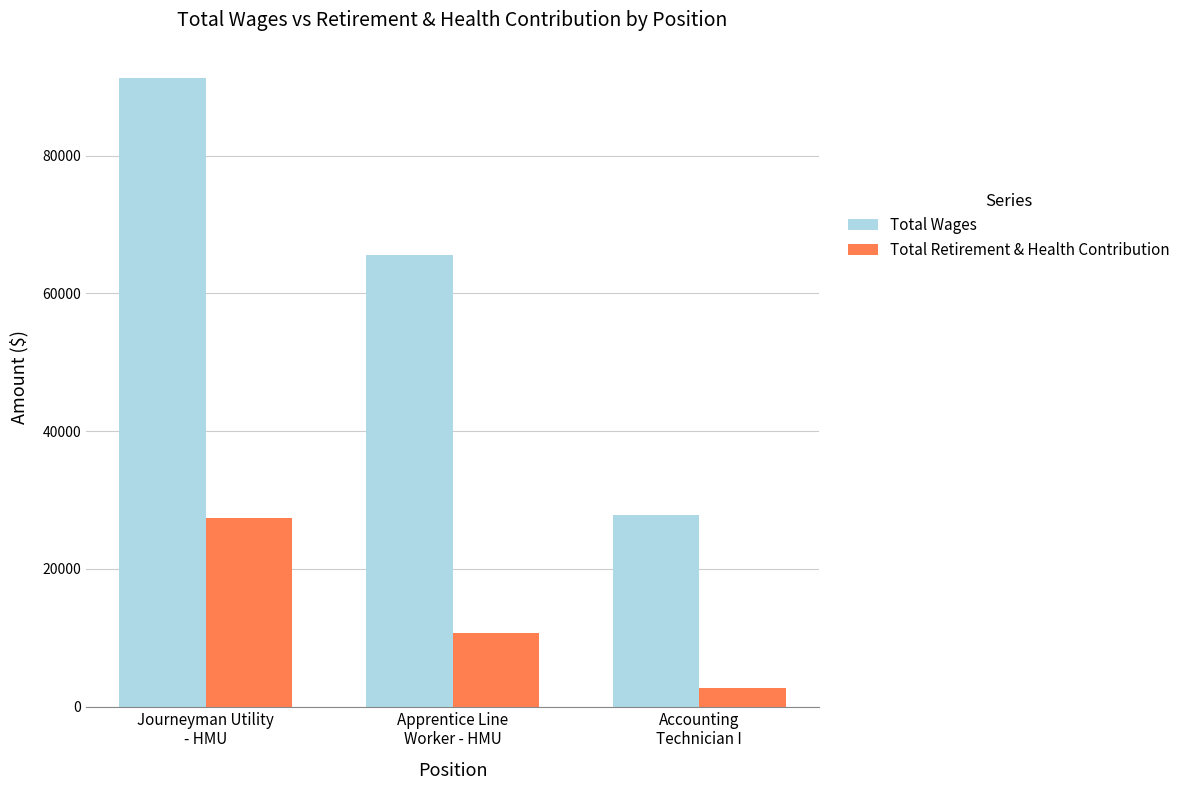

The Total Retirement & Health Contribution series shows 10744 at Apprentice Line
Worker - HMU. True or false?

True